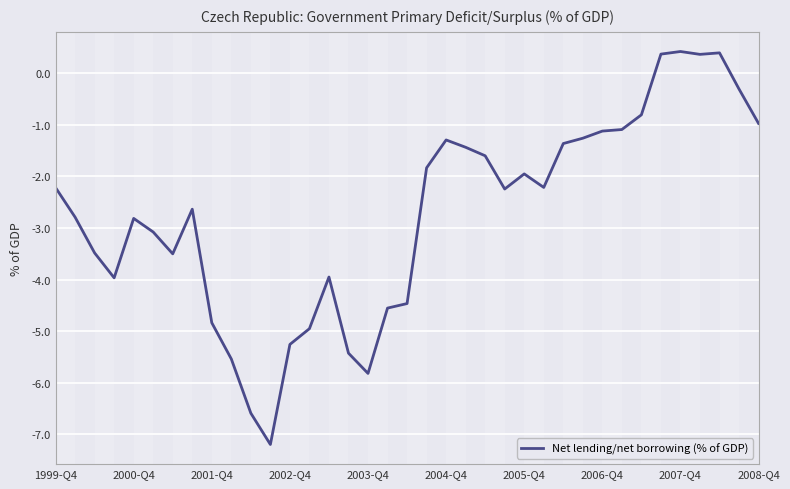

What is the greatest value displayed?

0.4